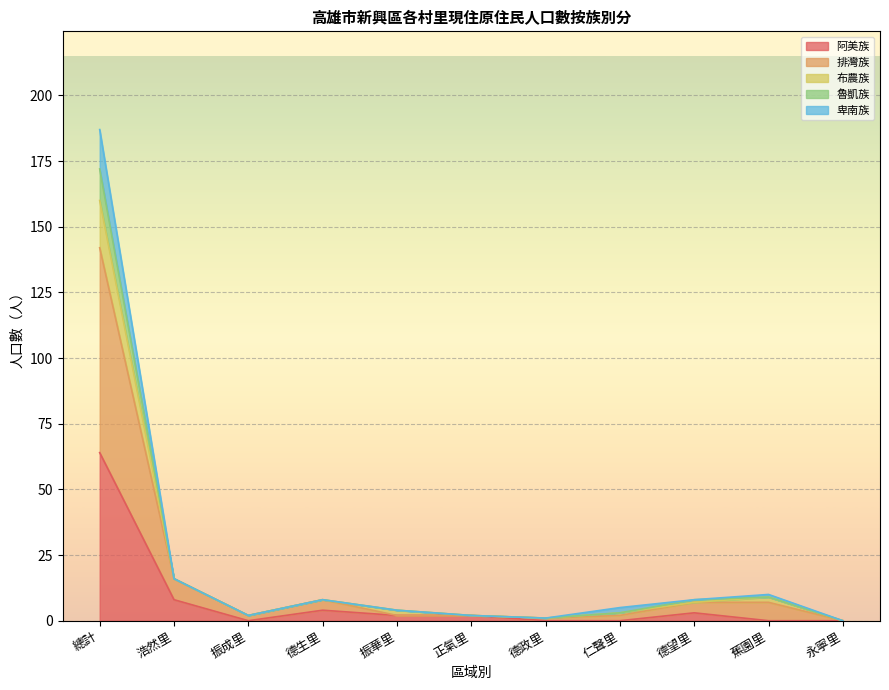

True or false: 卑南族 and 阿美族 cross at least once.

False